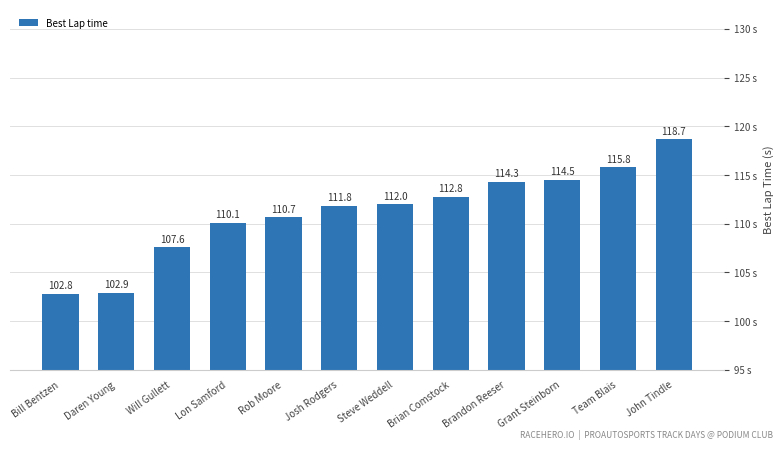

What value does the data have at Steve Weddell?

112.0